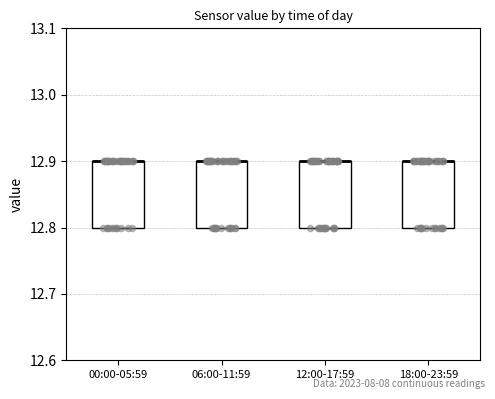

Where is the lower edge of the box for 00:00-05:59 on the y-axis? The values are not printed on the chart, so give them approximately, as read against the axis.

12.8